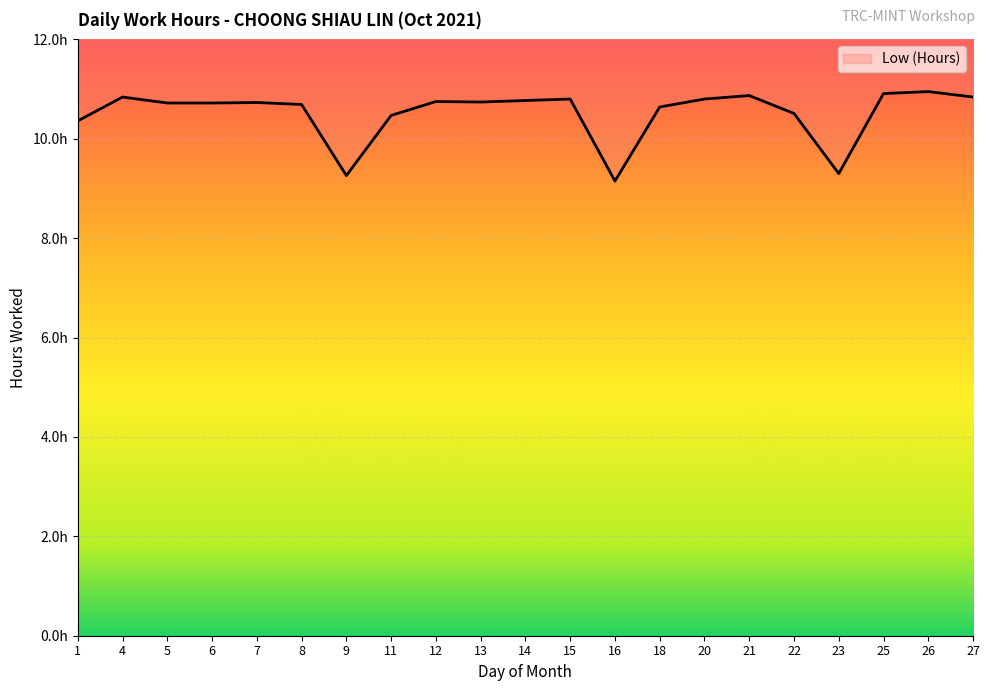

At which category does the data reach its first local valley?

9